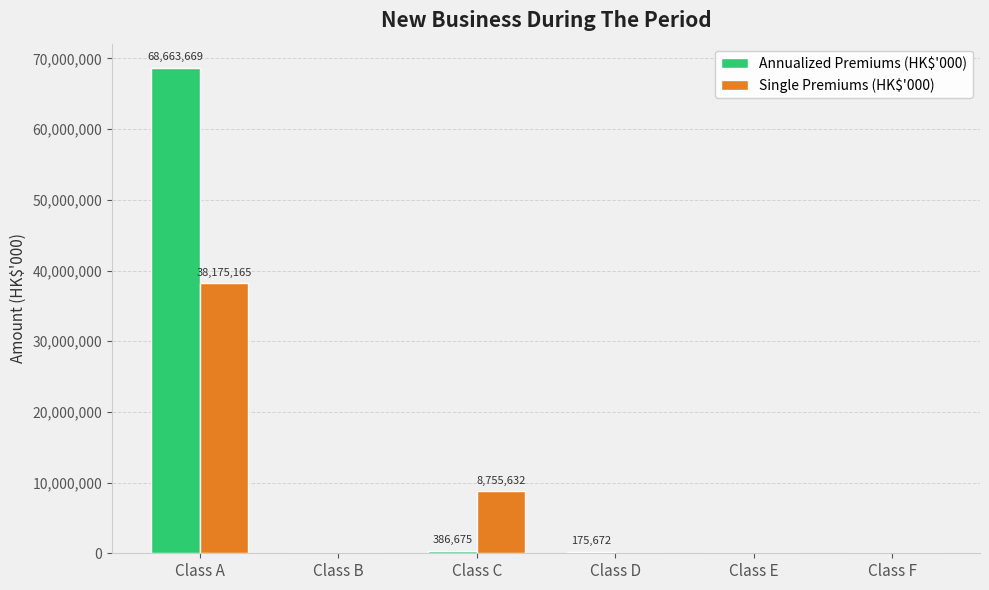

Which category has the highest value across all series?

Class A